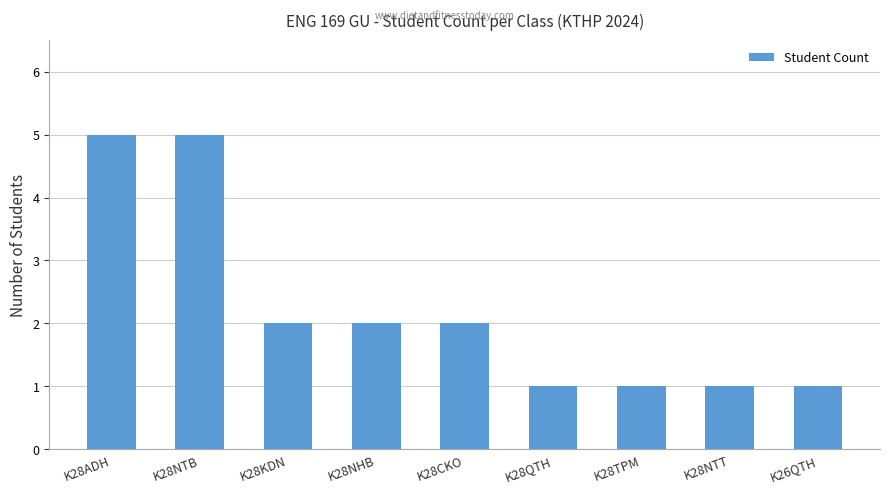

What is the label of the 1st bar from the right?

K26QTH